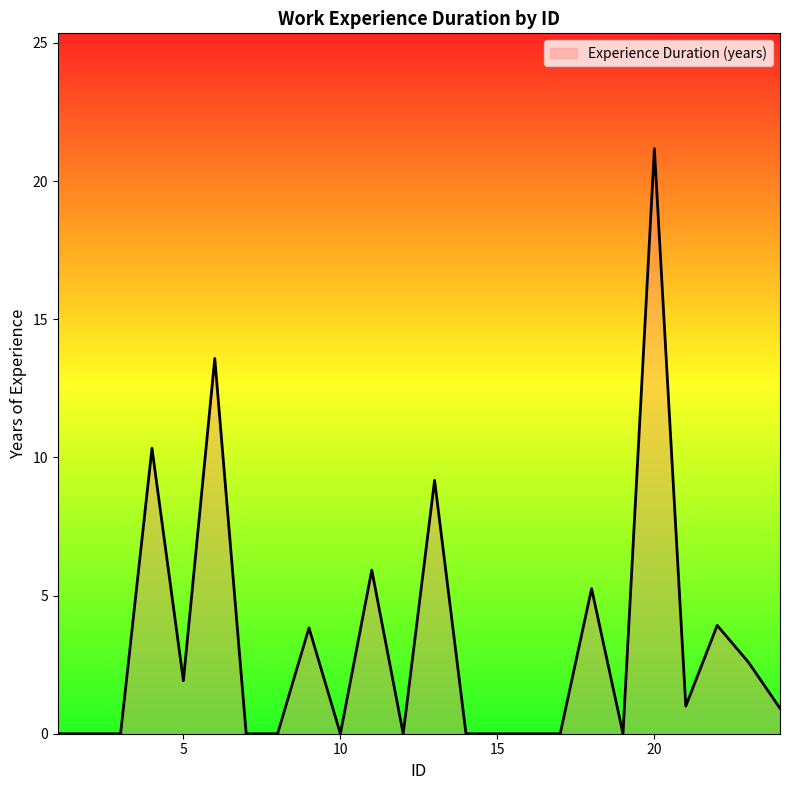

What is the greatest value displayed?

21.2